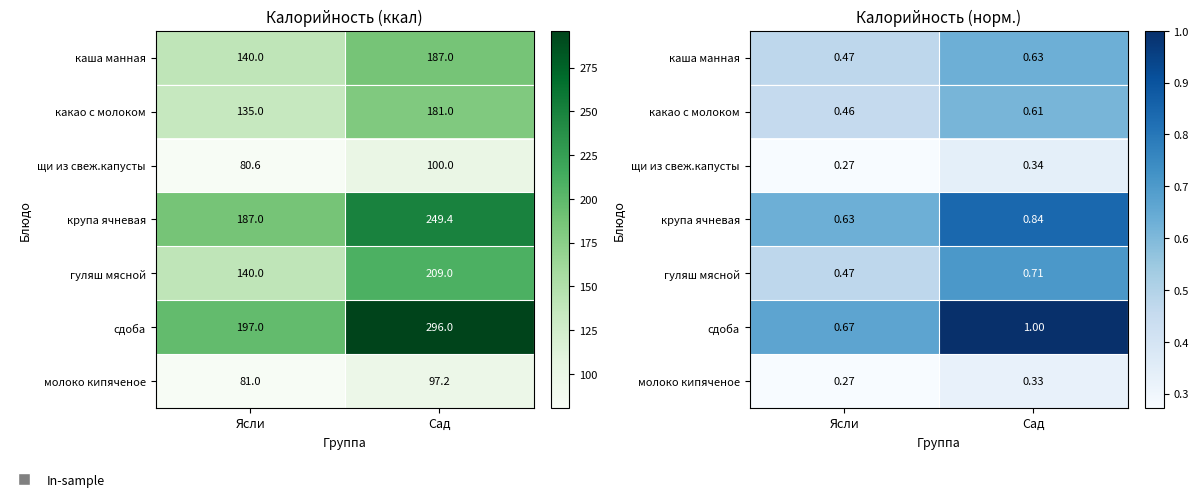

Which category has the highest value in the крупа ячневая series?

Сад